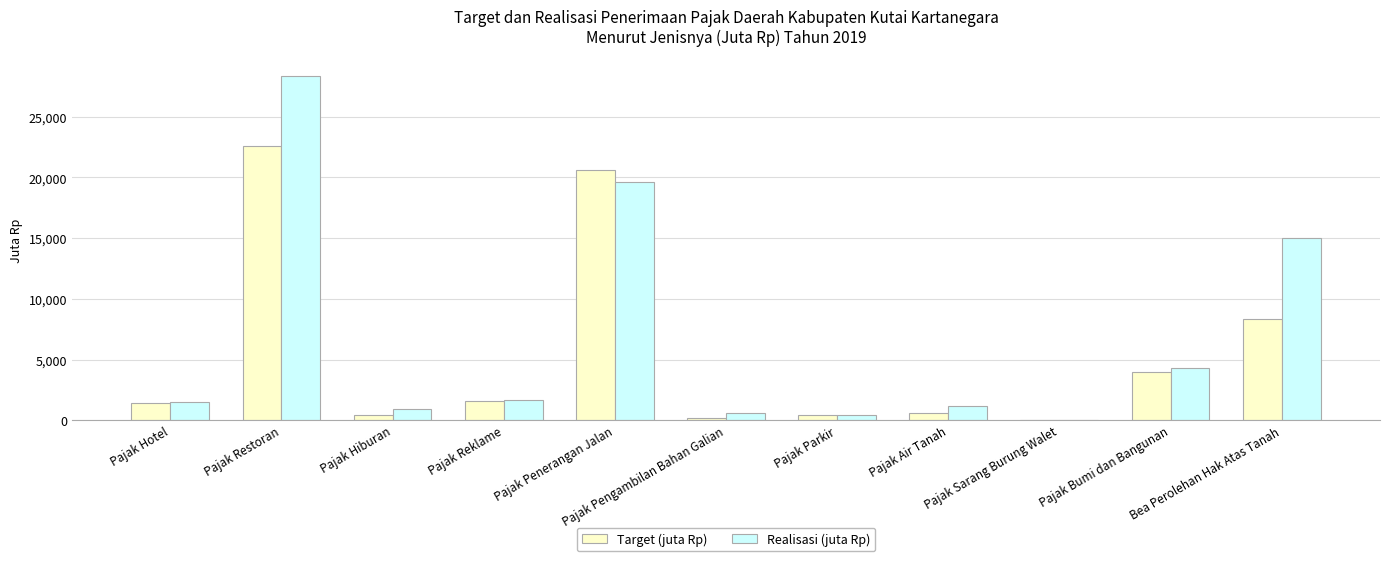

Where is Target (juta Rp) nearest to the value 11325?

Bea Perolehan Hak Atas Tanah